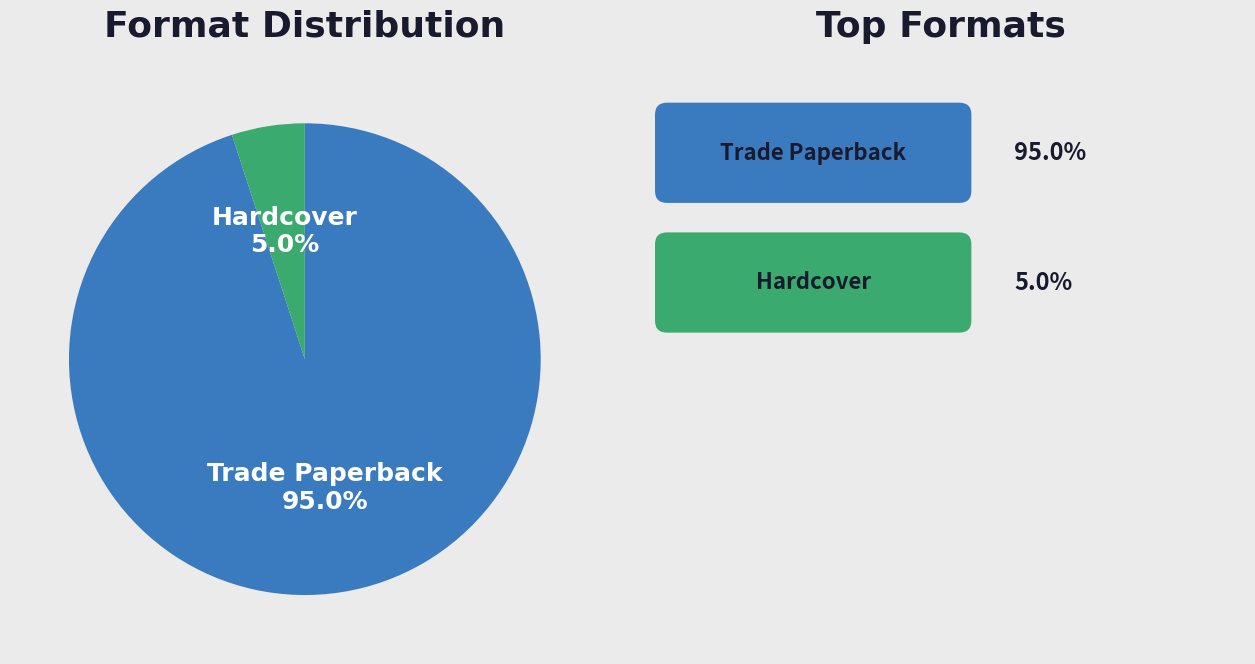

Between Hardcover and Trade Paperback, which is larger?

Trade Paperback